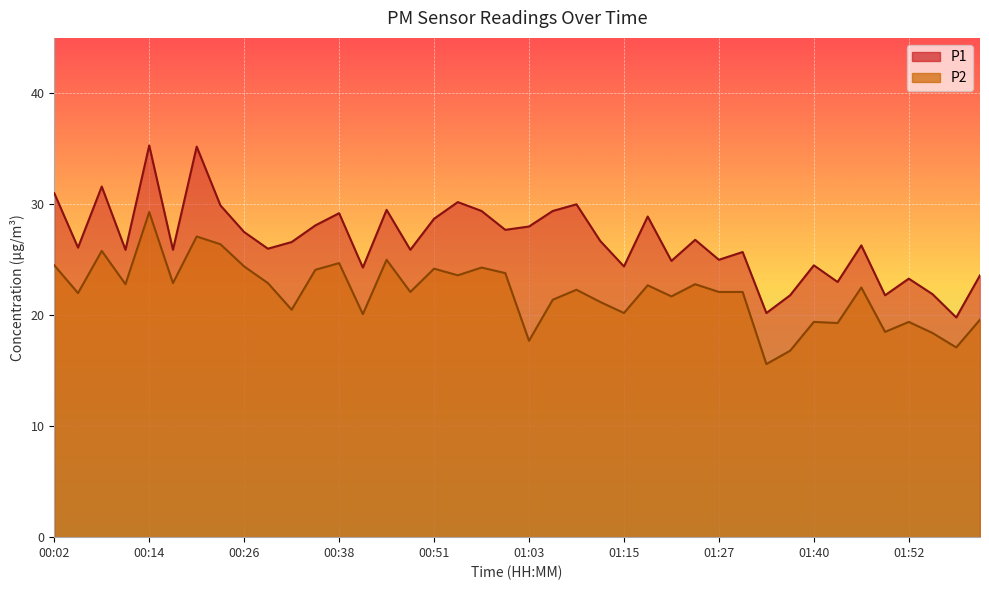

Reading right to left, what are all the values shown in this chart?

P1: 02:01=23.6	01:58=19.8	01:55=21.9	01:52=23.3	01:49=21.8	01:46=26.3	01:43=23.0	01:40=24.5	01:37=21.8	01:34=20.2	01:30=25.7	01:27=25.0	01:24=26.8	01:21=24.9	01:18=28.9	01:15=24.4	01:12=26.7	01:09=30.0	01:06=29.4	01:03=28.0	01:00=27.7	00:57=29.4	00:54=30.2	00:51=28.7	00:48=25.9	00:45=29.5	00:41=24.3	00:38=29.2	00:35=28.1	00:32=26.6	00:29=26.0	00:26=27.5	00:23=29.9	00:20=35.2	00:17=25.9	00:14=35.3	00:11=25.9	00:08=31.6	00:05=26.1	00:02=31.0
P2: 02:01=19.6	01:58=17.1	01:55=18.4	01:52=19.4	01:49=18.5	01:46=22.5	01:43=19.3	01:40=19.4	01:37=16.8	01:34=15.6	01:30=22.1	01:27=22.1	01:24=22.8	01:21=21.7	01:18=22.7	01:15=20.2	01:12=21.2	01:09=22.3	01:06=21.4	01:03=17.7	01:00=23.8	00:57=24.3	00:54=23.6	00:51=24.2	00:48=22.1	00:45=25.0	00:41=20.1	00:38=24.7	00:35=24.1	00:32=20.5	00:29=22.9	00:26=24.4	00:23=26.4	00:20=27.1	00:17=22.9	00:14=29.3	00:11=22.8	00:08=25.8	00:05=22.0	00:02=24.5